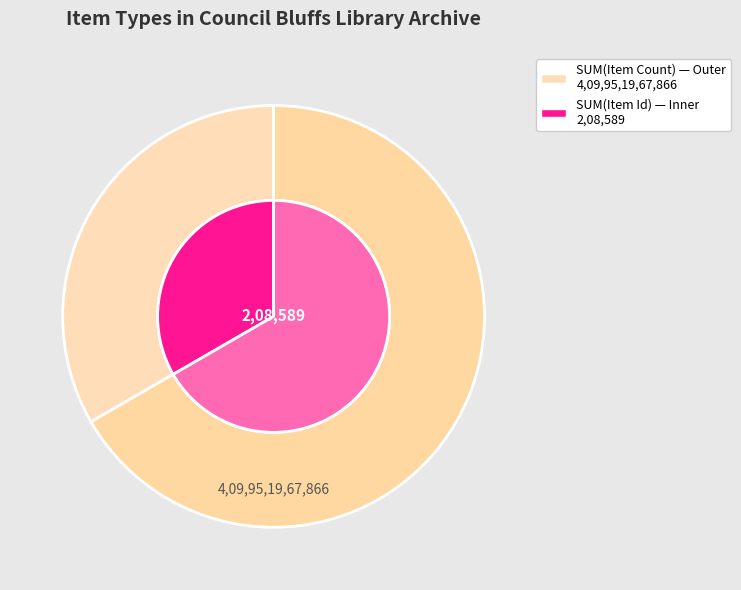

To the nearest percent, what portion does Newspaper articles represent?

33%